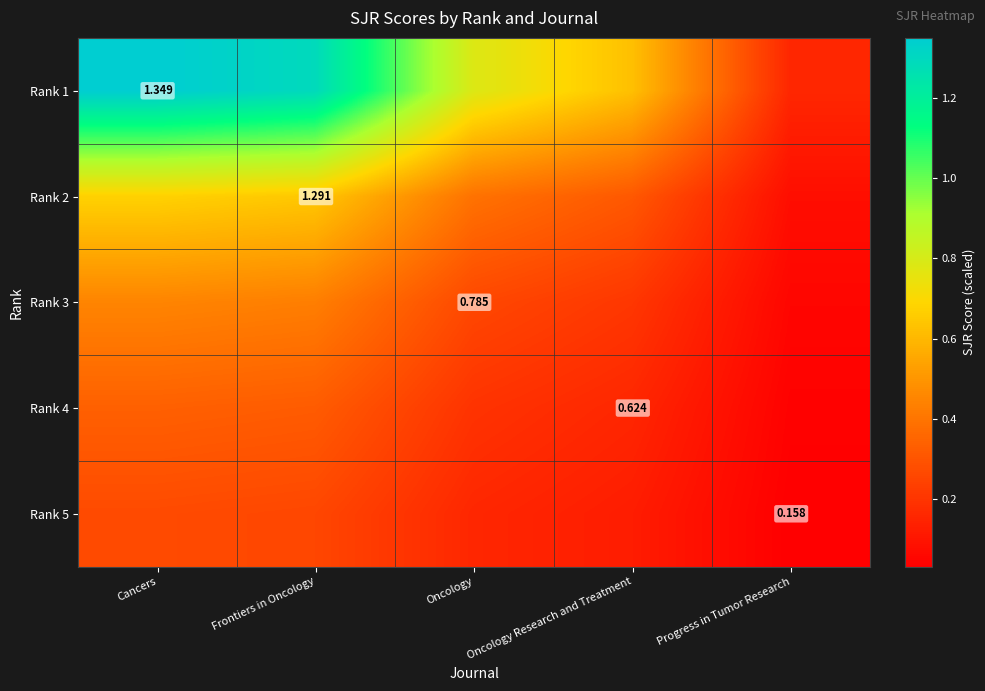

At which category does the chart reach its peak across all series?

Cancers